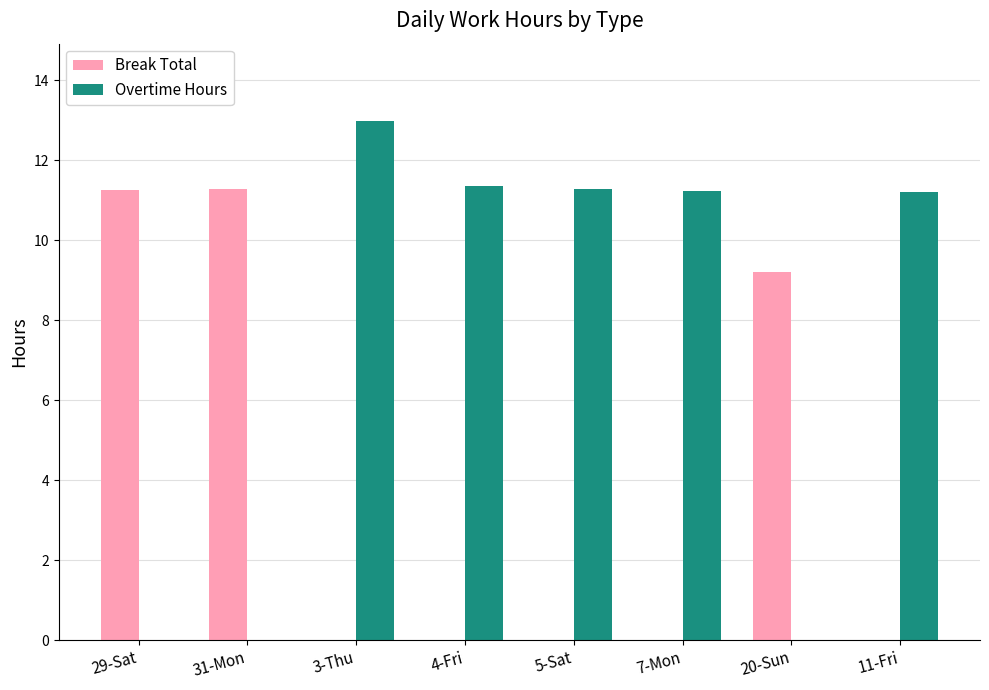

The Overtime Hours series shows 16.0 at 5-Sat. True or false?

False